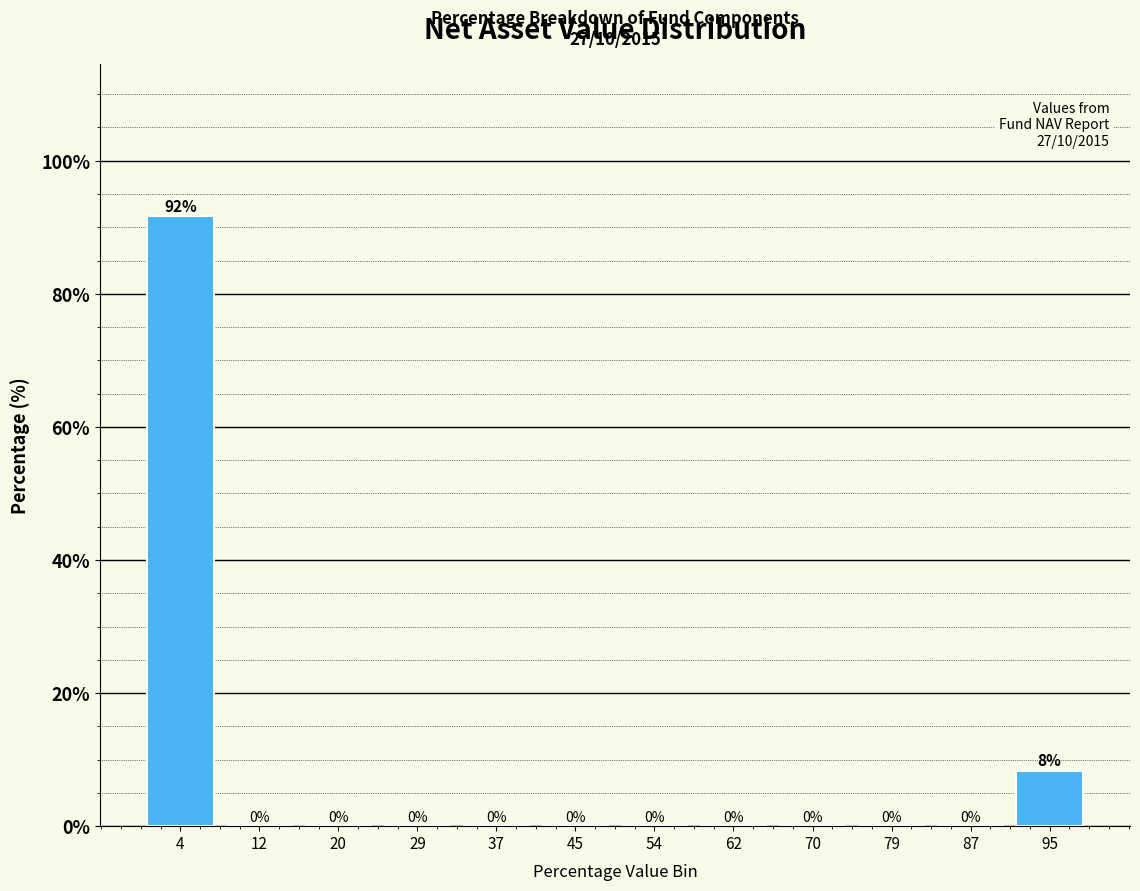

Over which range of the x-axis is the bar tallest?

0 to 8